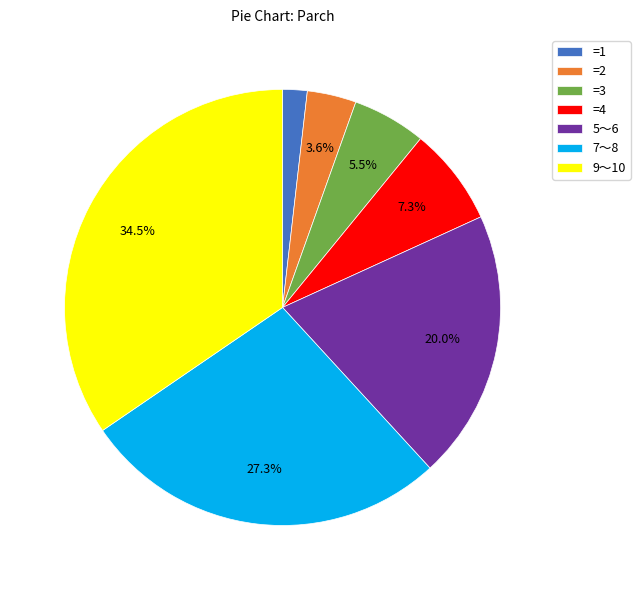

Does any single category account for the majority?

No